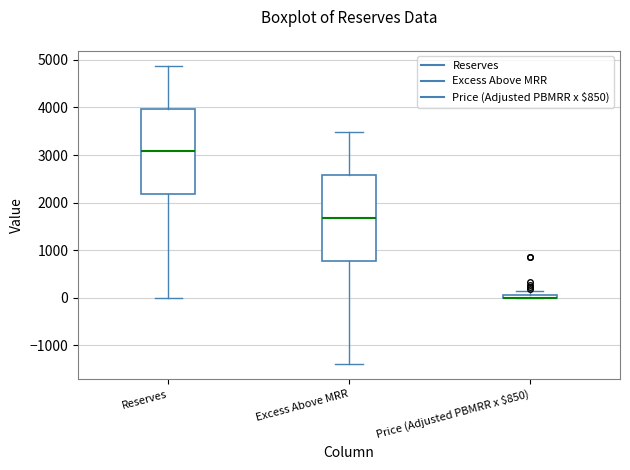

Where is the lower edge of the box for Price (Adjusted PBMRR x $850) on the y-axis? The values are not printed on the chart, so give them approximately, as read against the axis.

0